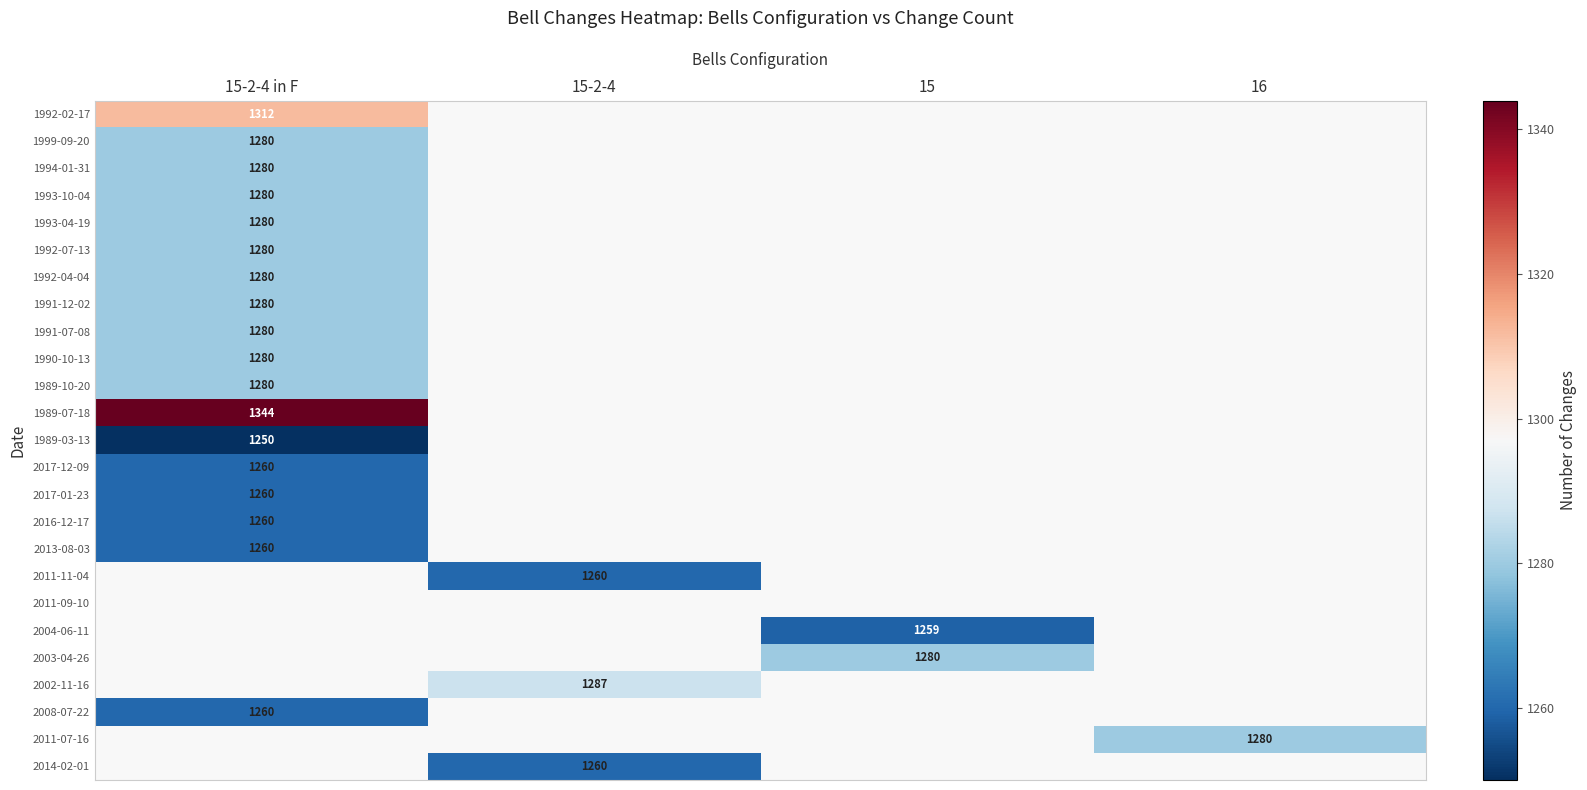

Is the value of 2003-04-26 at 15 greater than the value of 2017-01-23 at 15-2-4 in F?

Yes